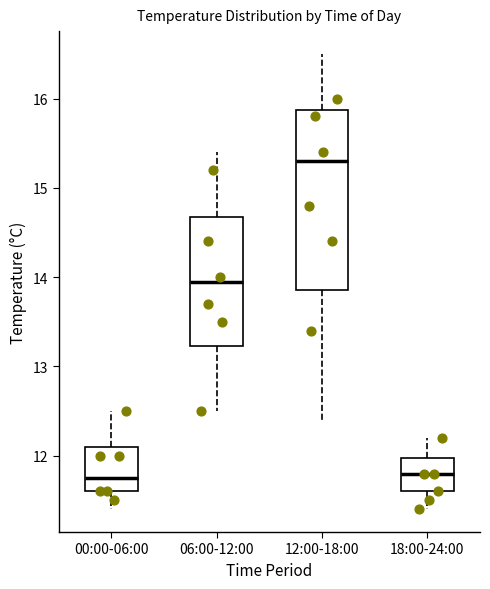

Reading left to right, transcribe this box plot: for each box, give where its median line is, the range the box spans, and where its two whiskers end, as read against the y-axis. The values are not printed on the chart, so give them approximately, as read against the axis.

00:00-06:00: median 11.8, box 11.6 to 12.1, whiskers 11.4 to 12.5
06:00-12:00: median 14.0, box 13.2 to 14.7, whiskers 12.5 to 15.4
12:00-18:00: median 15.3, box 13.9 to 15.9, whiskers 12.4 to 16.5
18:00-24:00: median 11.8, box 11.6 to 12.0, whiskers 11.4 to 12.2